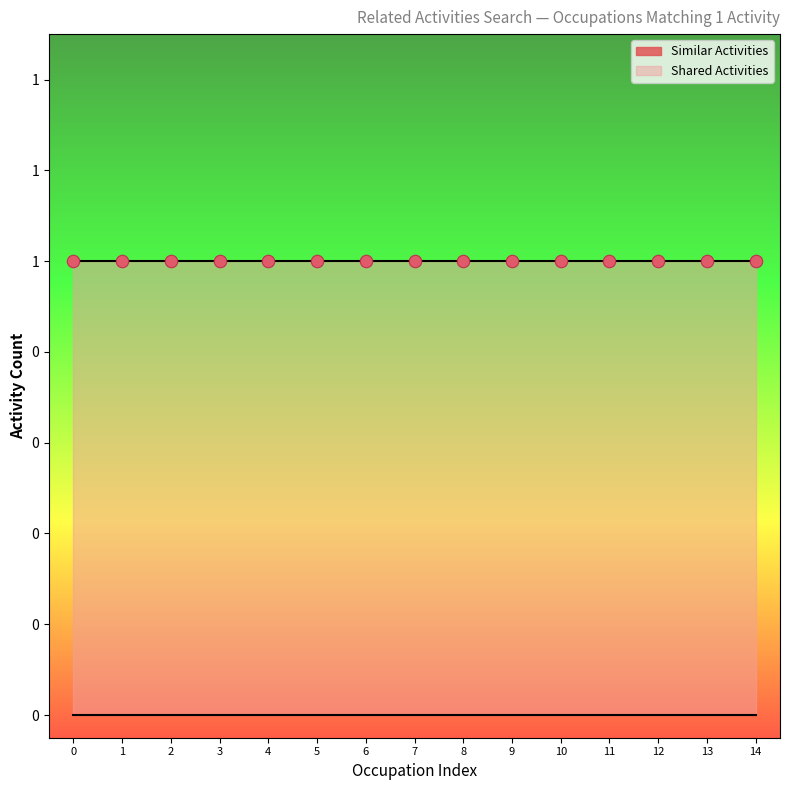

At how many categories does at least one series exceed 0?

15